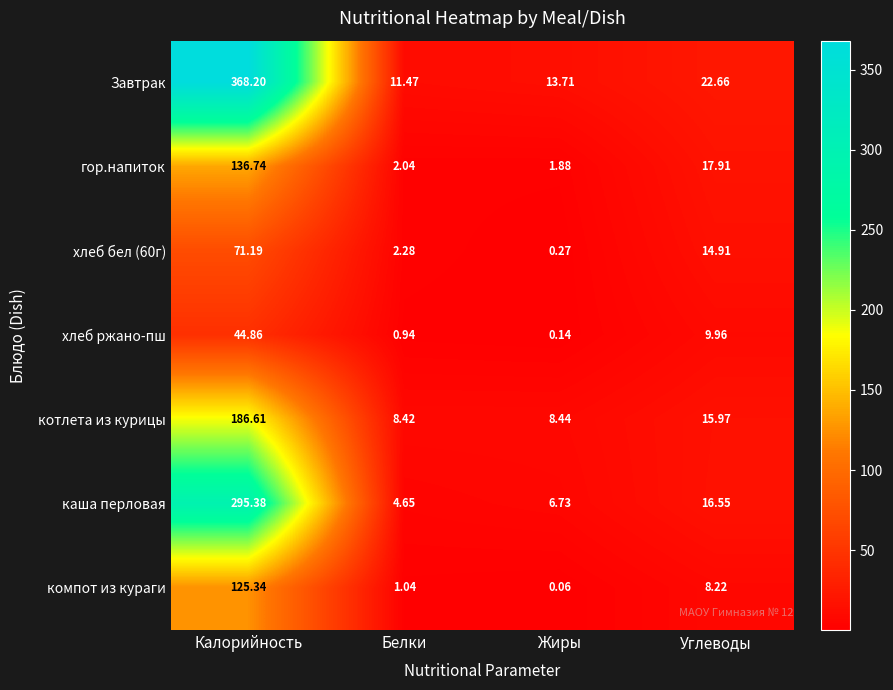

Which series has the widest spread of values?

Завтрак